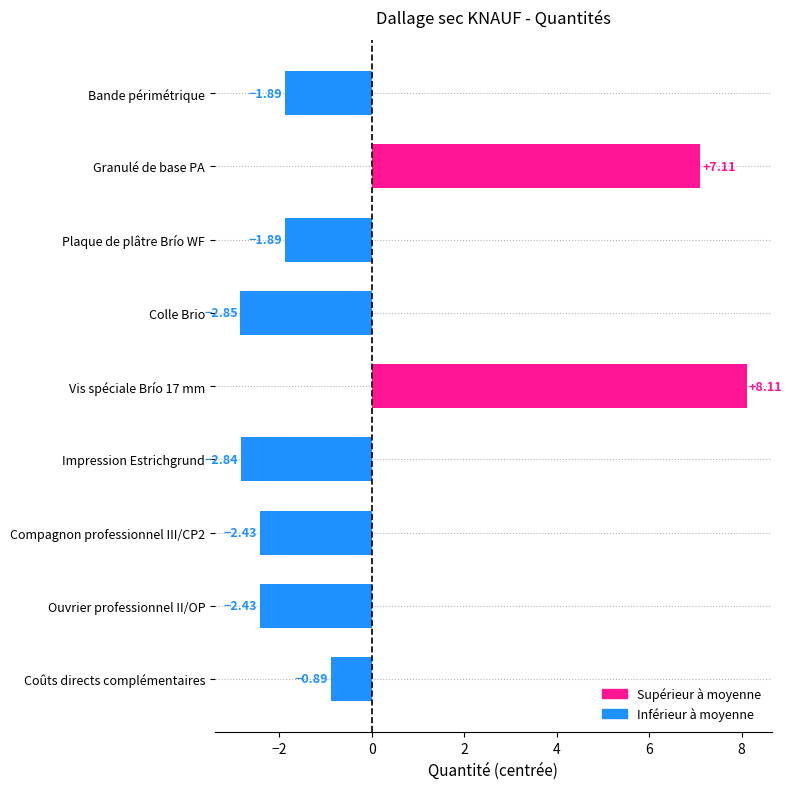

What is the label of the 2nd bar from the bottom?

Ouvrier professionnel II/OP